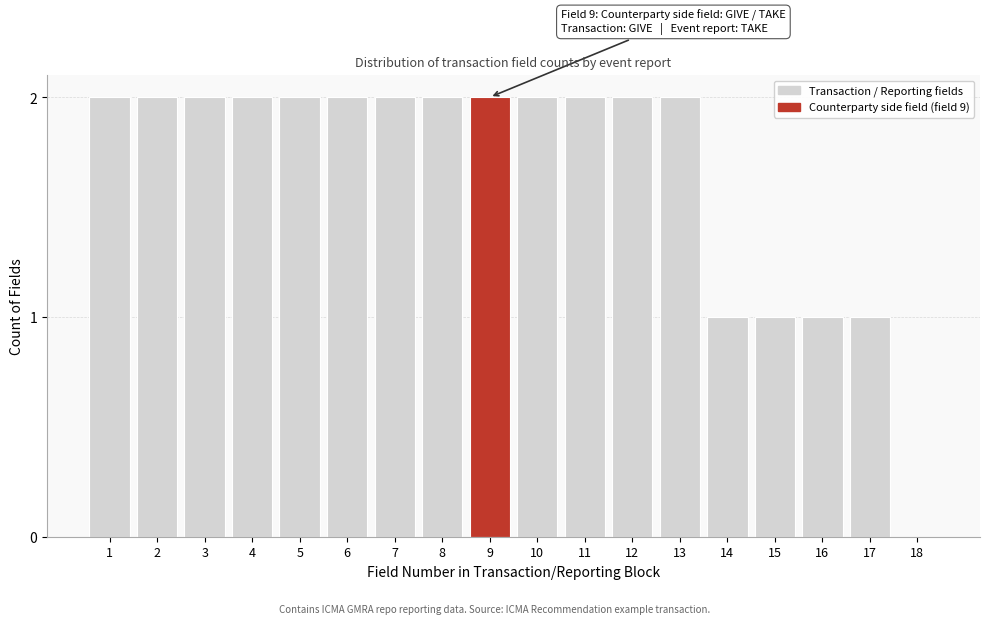

Reading right to left, transcribe all the data shown in this chart.

18=0	17=1	16=1	15=1	14=1	13=2	12=2	11=2	10=2	9=2	8=2	7=2	6=2	5=2	4=2	3=2	2=2	1=2